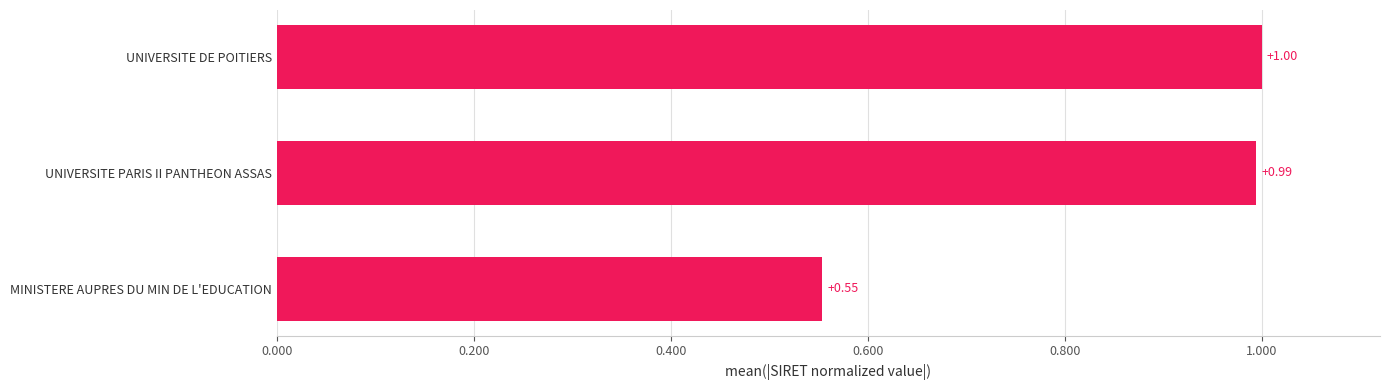

At which category does the chart reach its peak across all series?

UNIVERSITE DE POITIERS